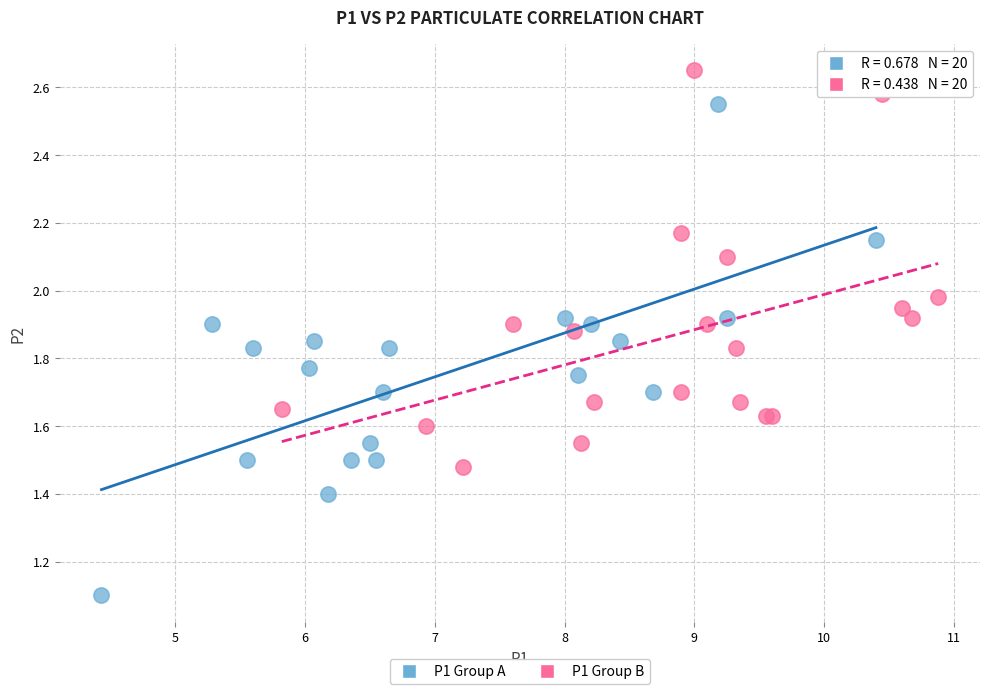

What are all the series names shown in the legend?

P1 Group A, P1 Group B